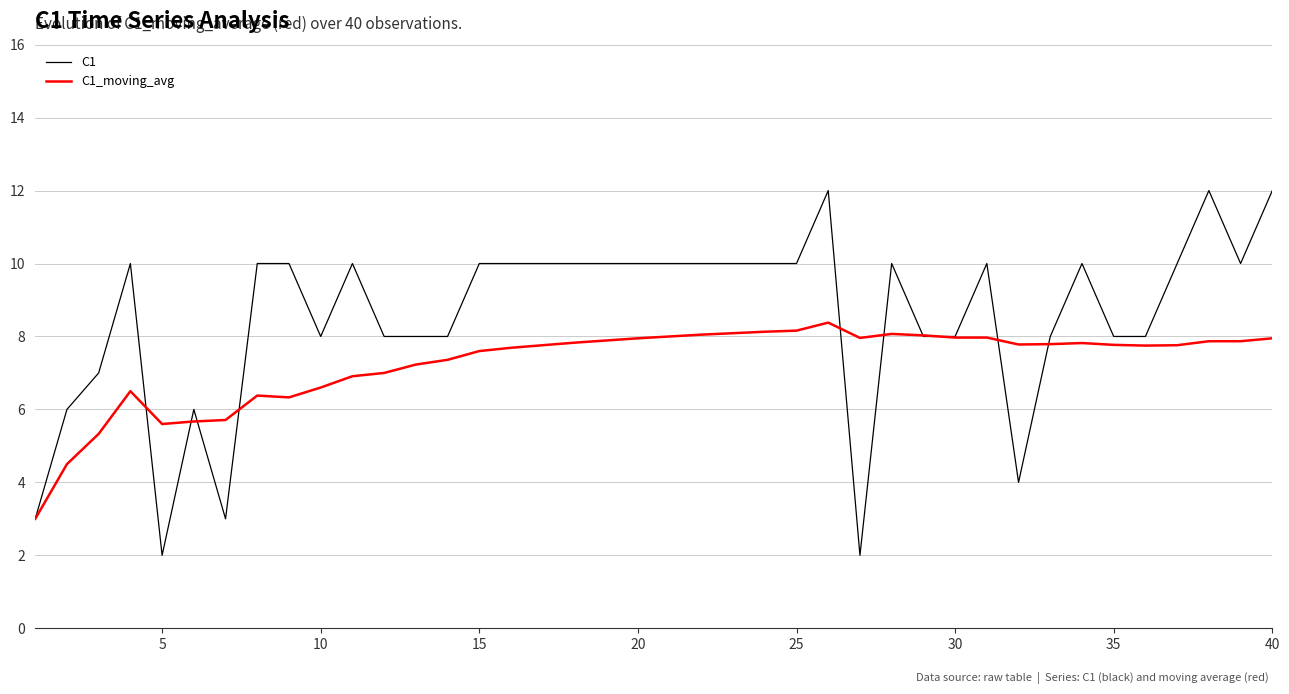

Rank the series by their maximum value, from highest to lowest.

C1, C1_moving_avg